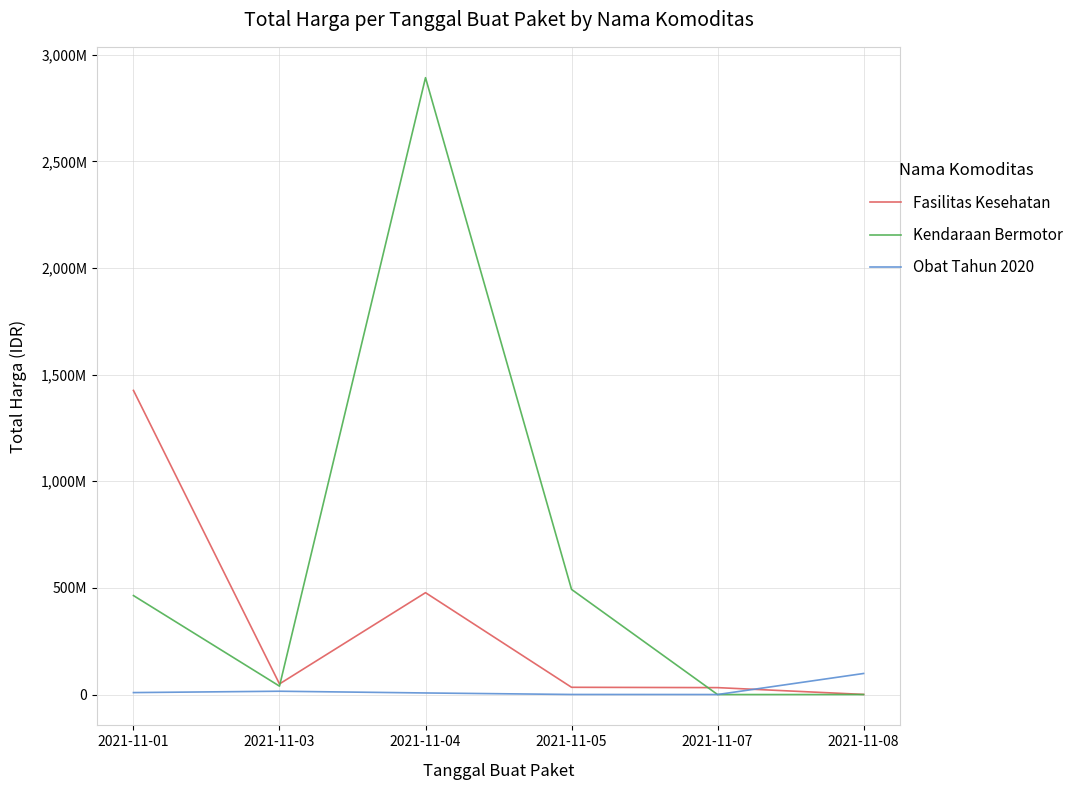

True or false: Fasilitas Kesehatan and Kendaraan Bermotor intersect in this chart.

True